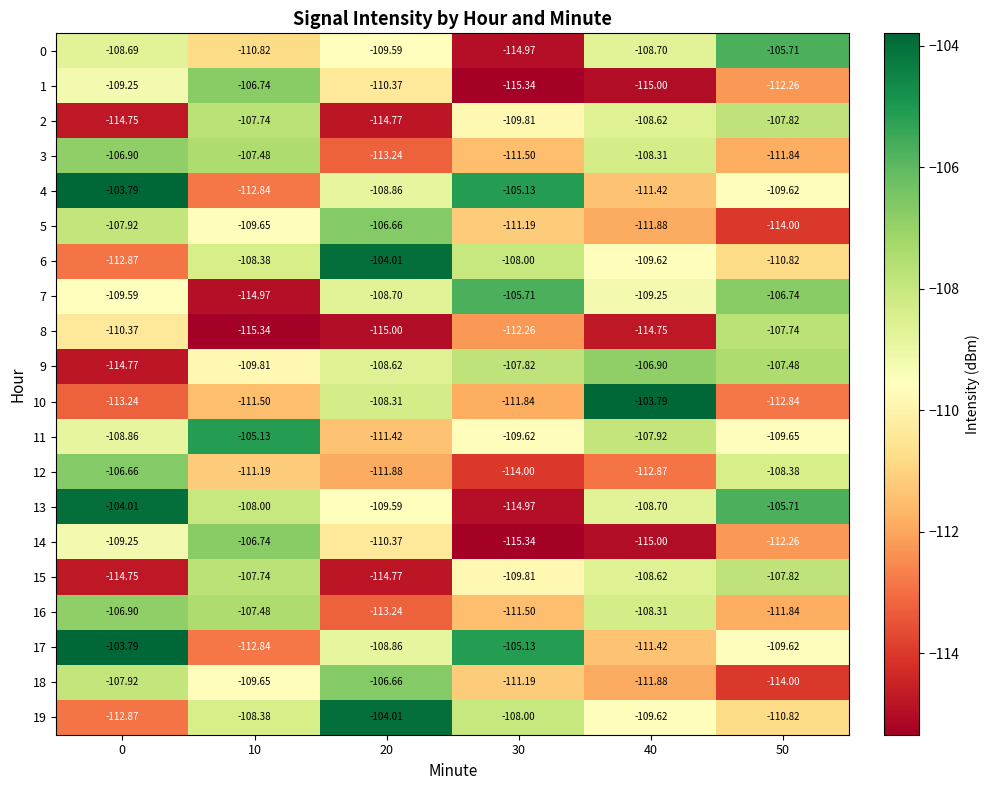

Is the value of 0 at 50 greater than the value of 4 at 20?

Yes